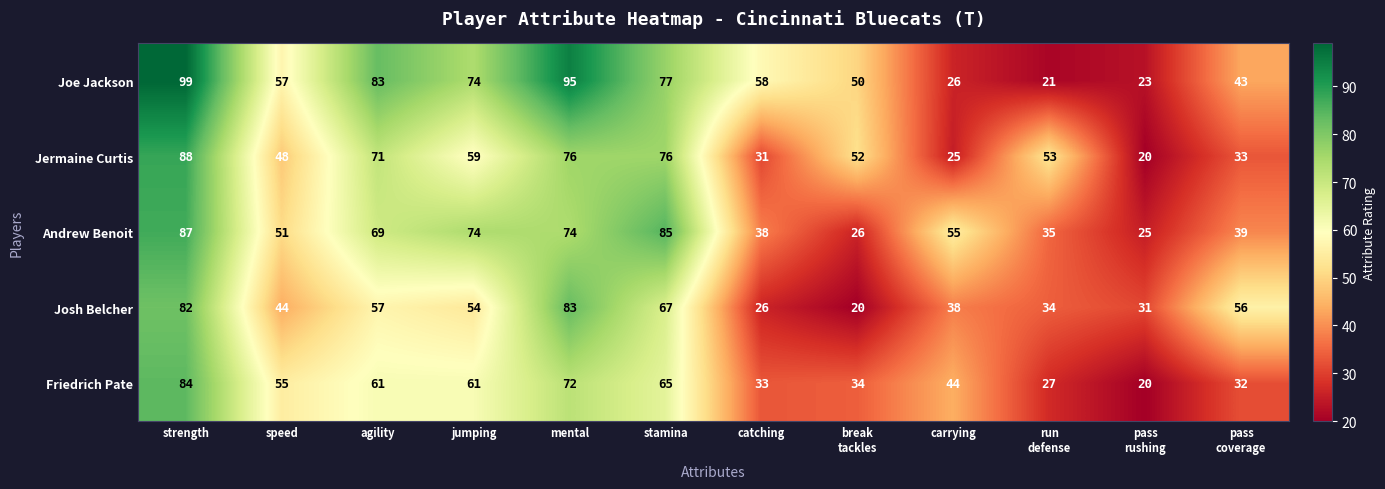

The value of Josh Belcher at jumping is 71. True or false?

False